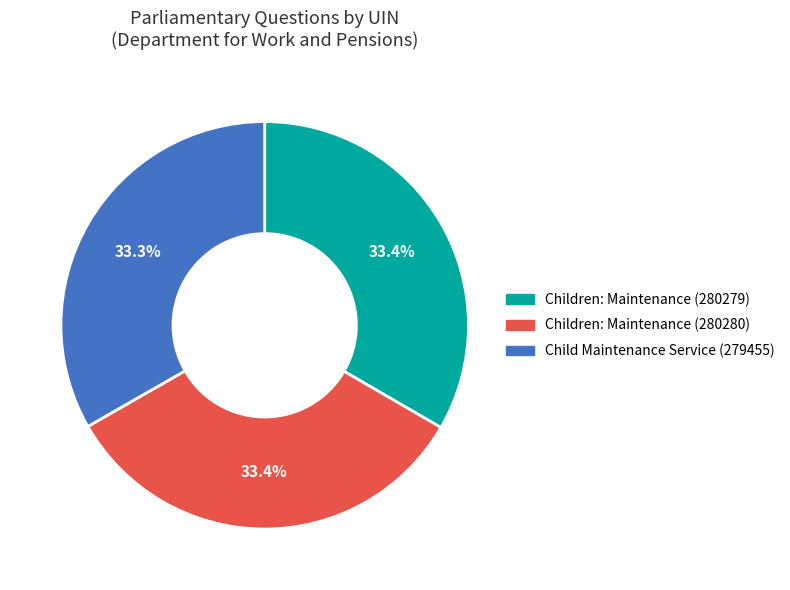

To the nearest percent, what portion does Children: Maintenance (280279) represent?

33%